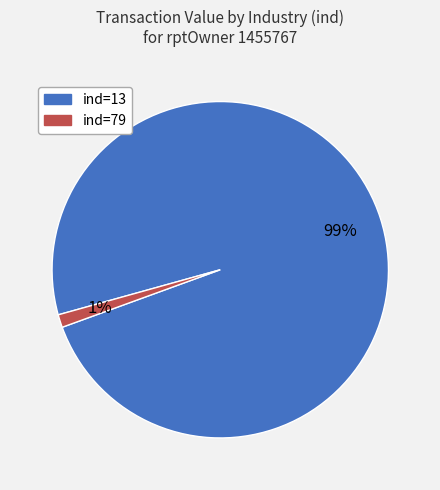

The ind=13 slice represents 99% of the pie. True or false?

True